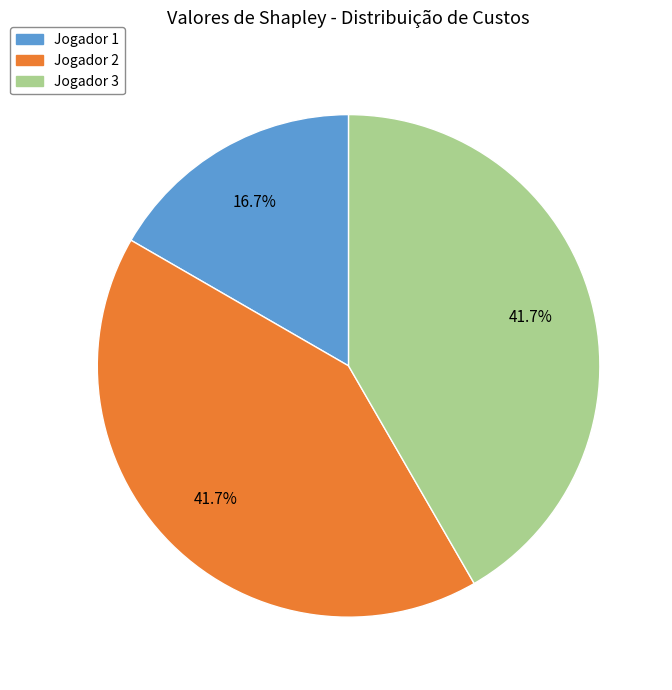

Is there any slice that represents more than half of the pie?

No